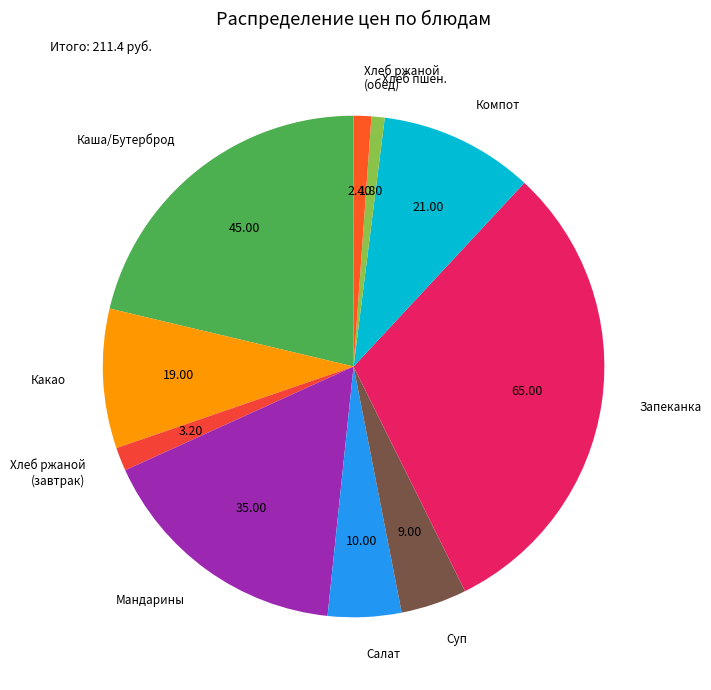

How many slices are in this pie chart?

10